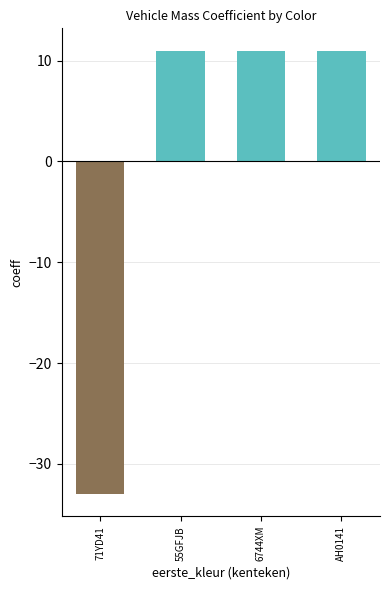

What is the maximum value shown in the chart?

11